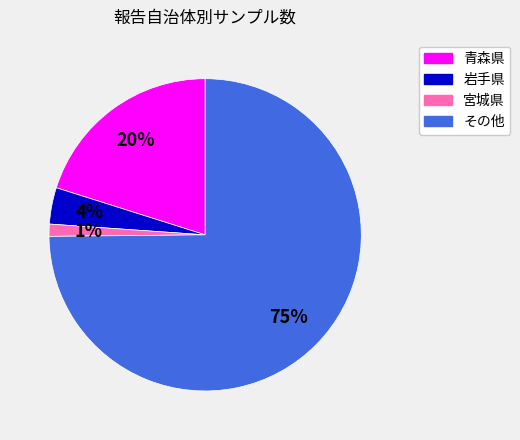

To the nearest percent, what is the combined percentage of 宮城県 and その他?

76%